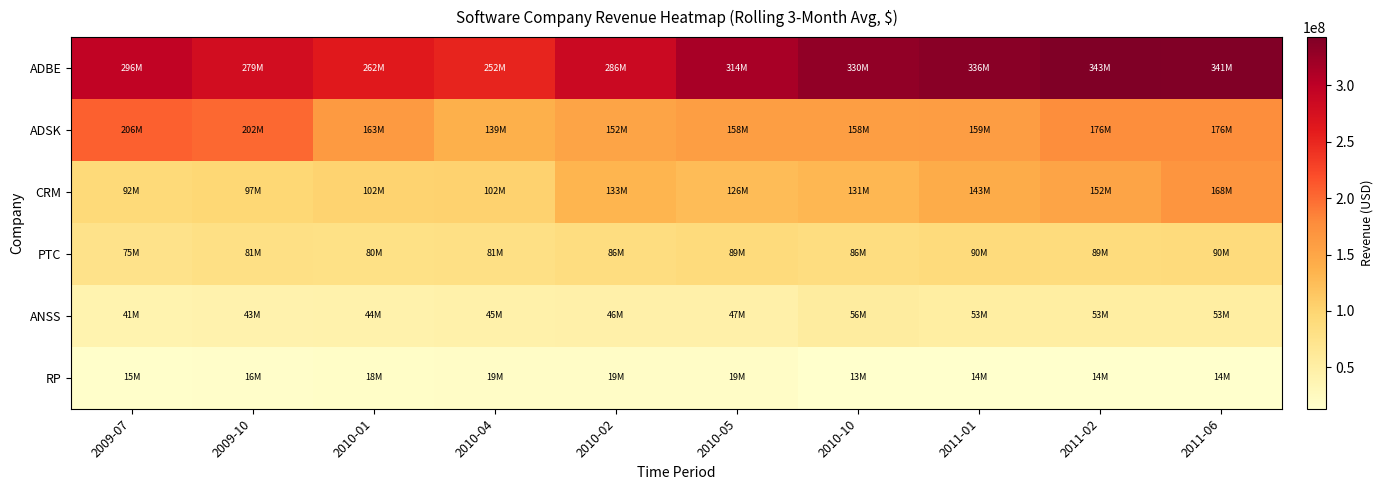

Which series has the widest spread of values?

ADBE